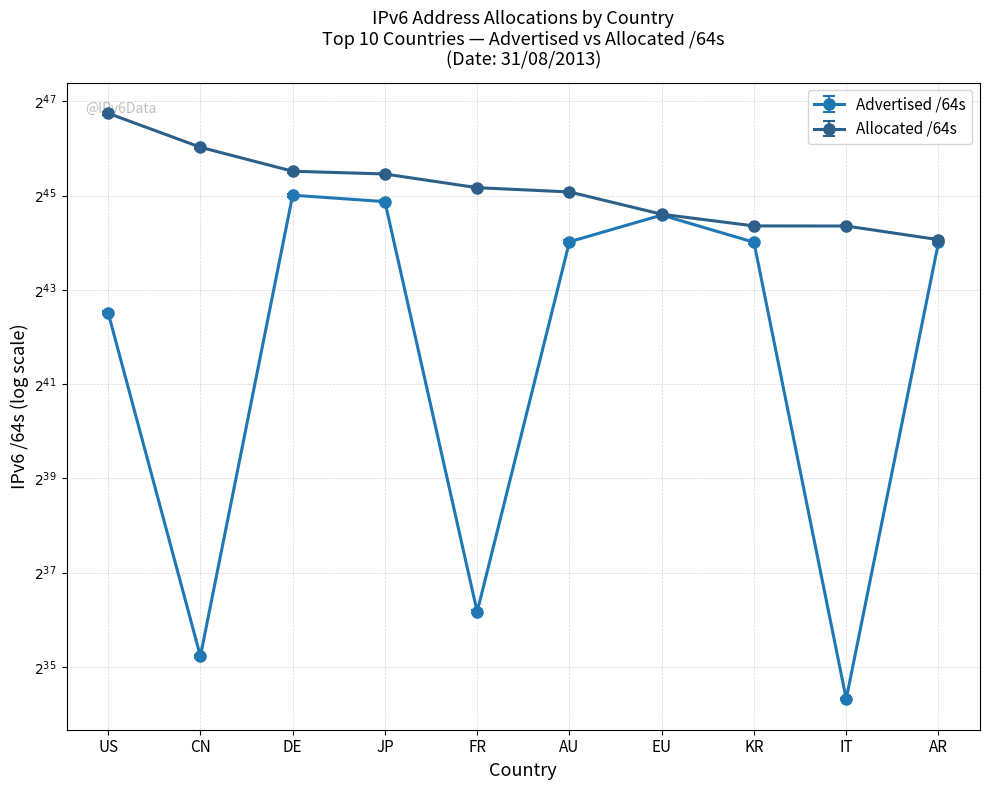

At how many categories does at least one series exceed 33886162916440?

6